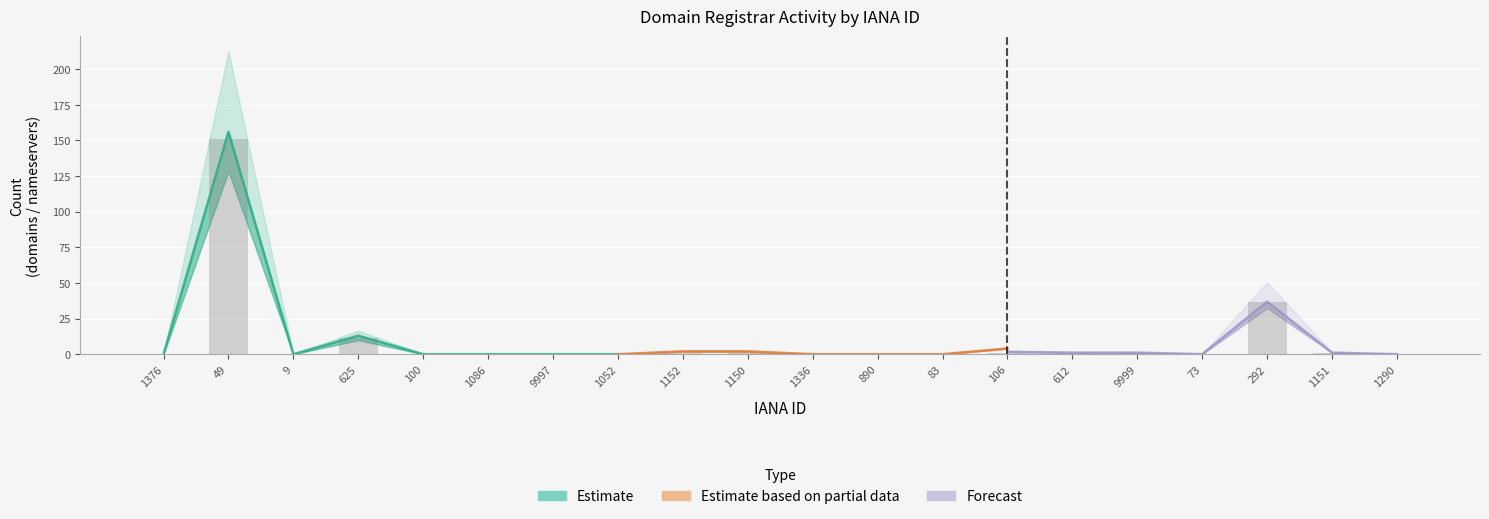

What is the label of the 11th bar from the left?

1336